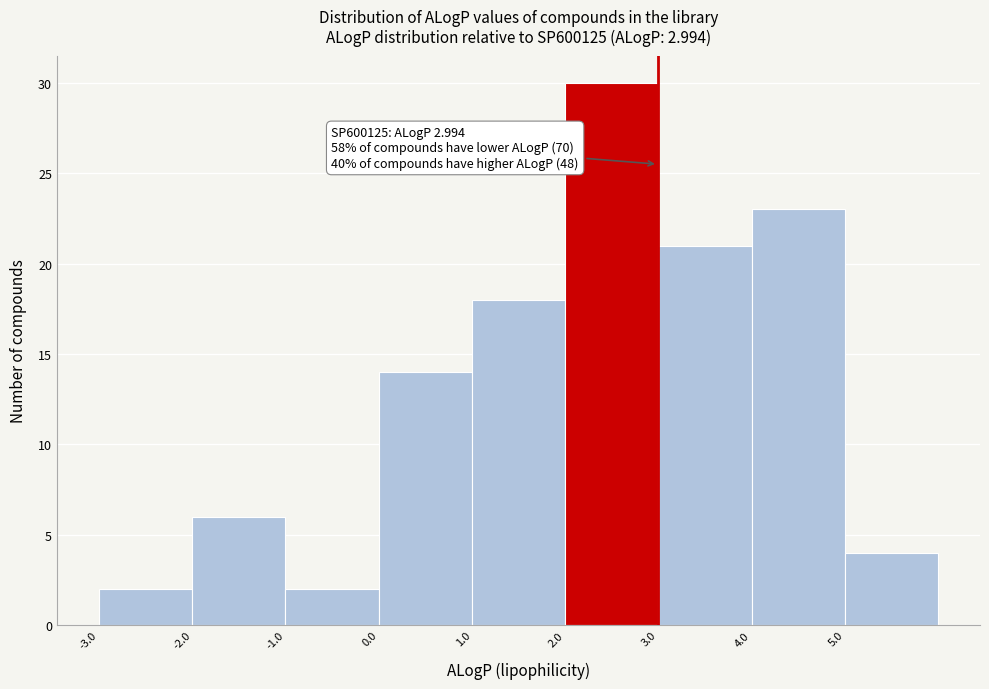

Over which range of the x-axis is the bar tallest?

2 to 3